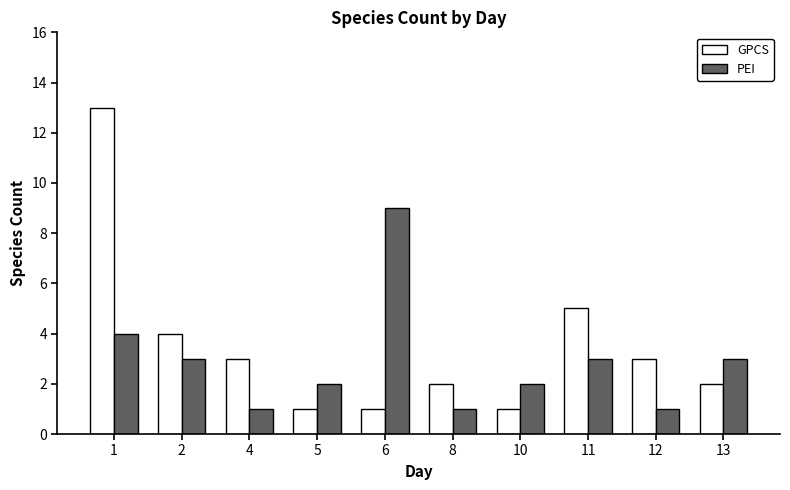

The PEI series shows 4 at 1. True or false?

True